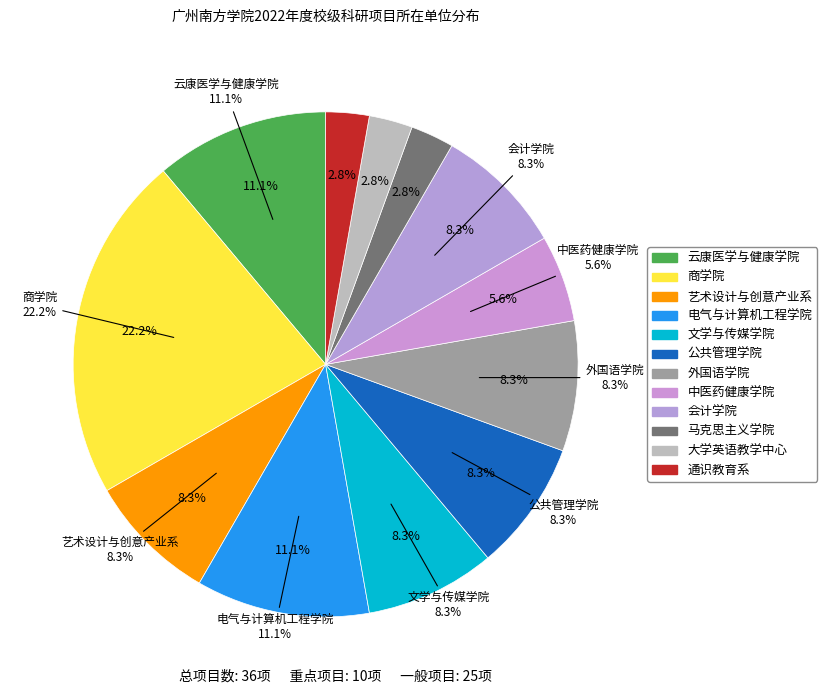

How many slices are in this pie chart?

2